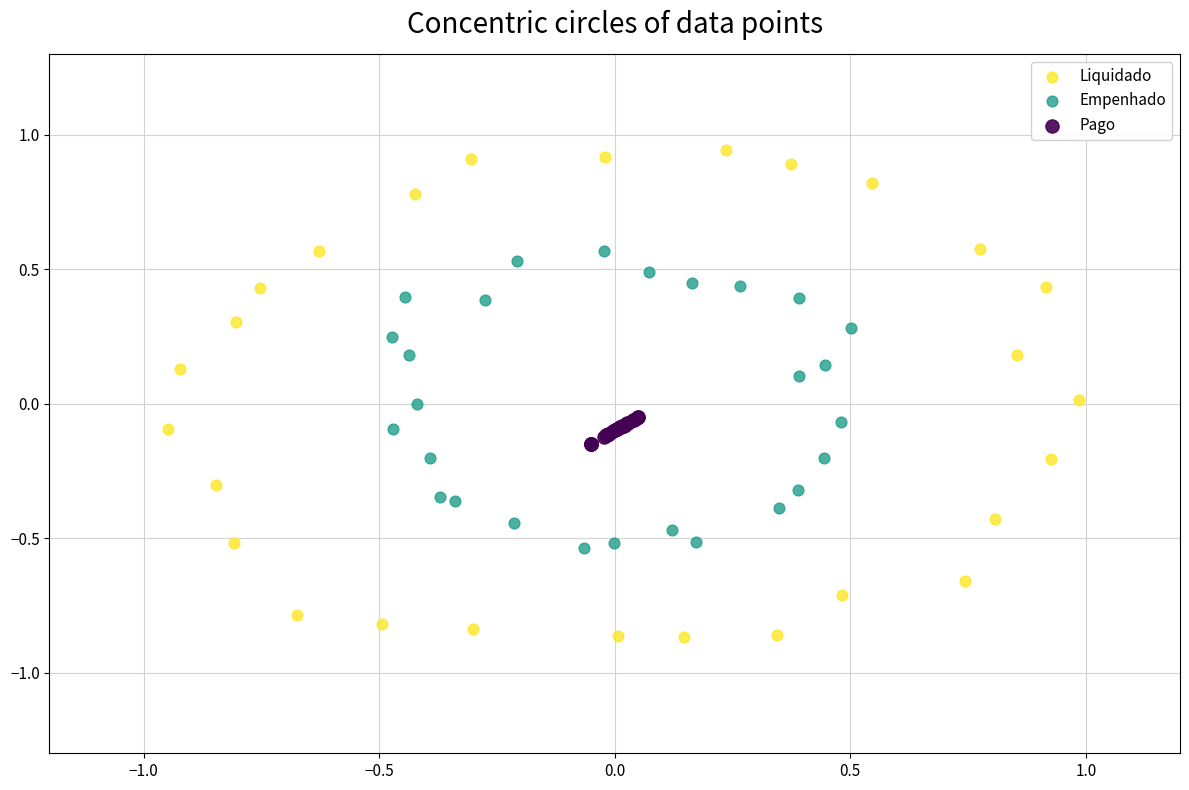

Which series has the widest spread of Y values?

Liquidado